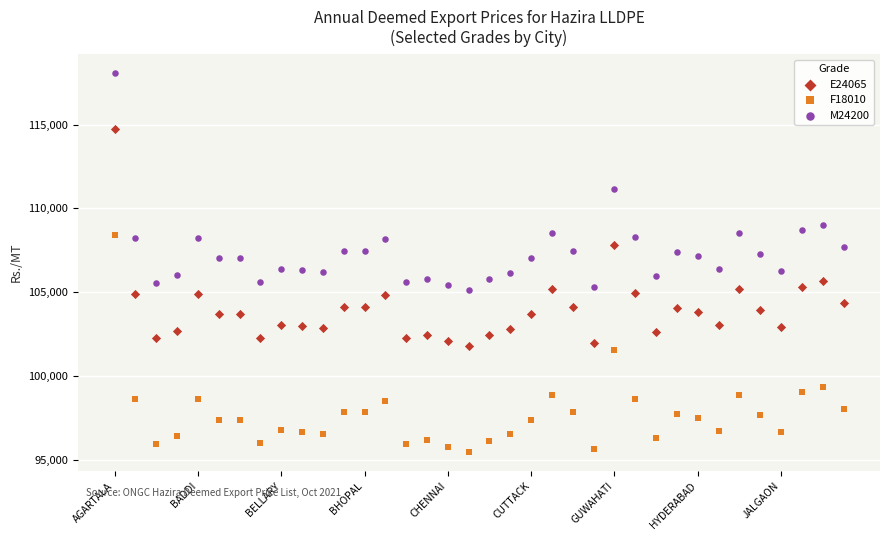

Across all data points, what is the range of Y values (max minus min)?

22610